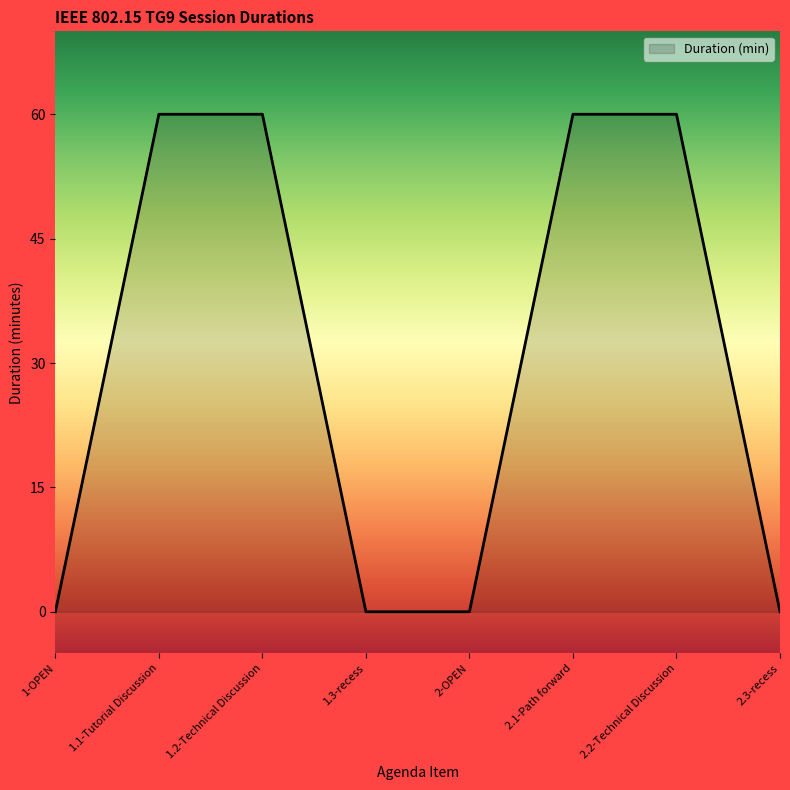

Reading left to right, what are all the values shown in this chart?

0	60	60	0	0	60	60	0